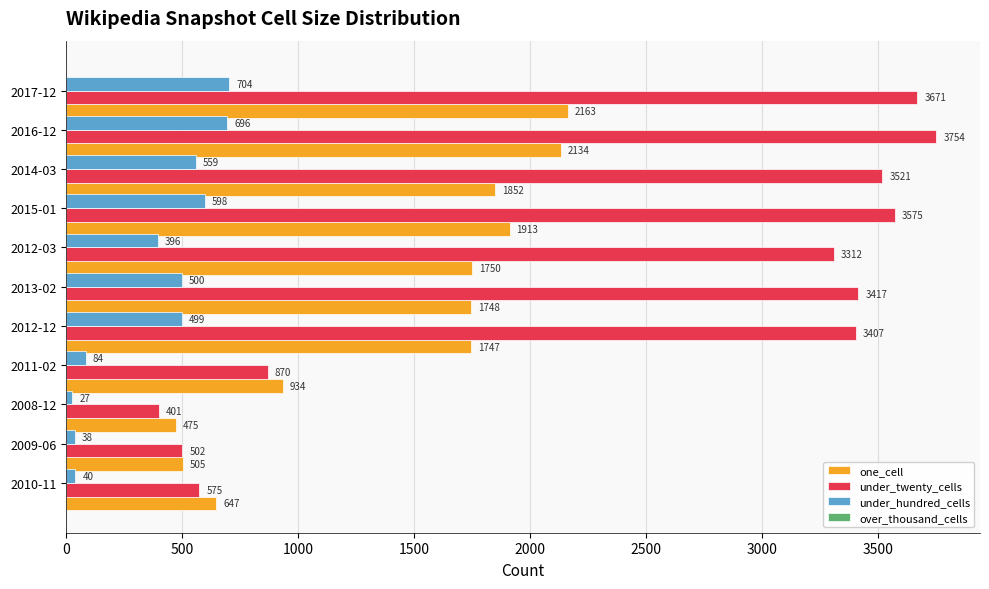

What is the average value of the under_twenty_cells series?

2455